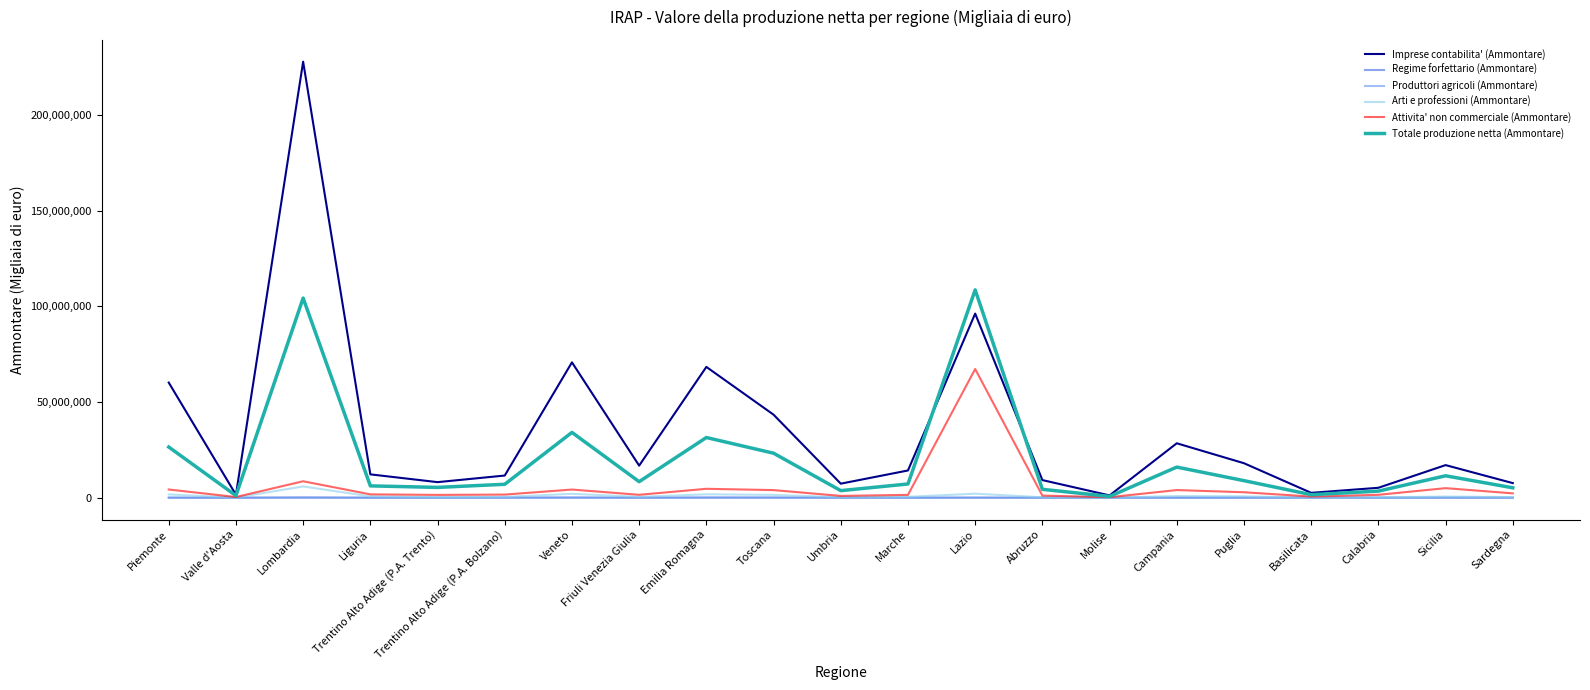

What is the smallest value displayed?

5